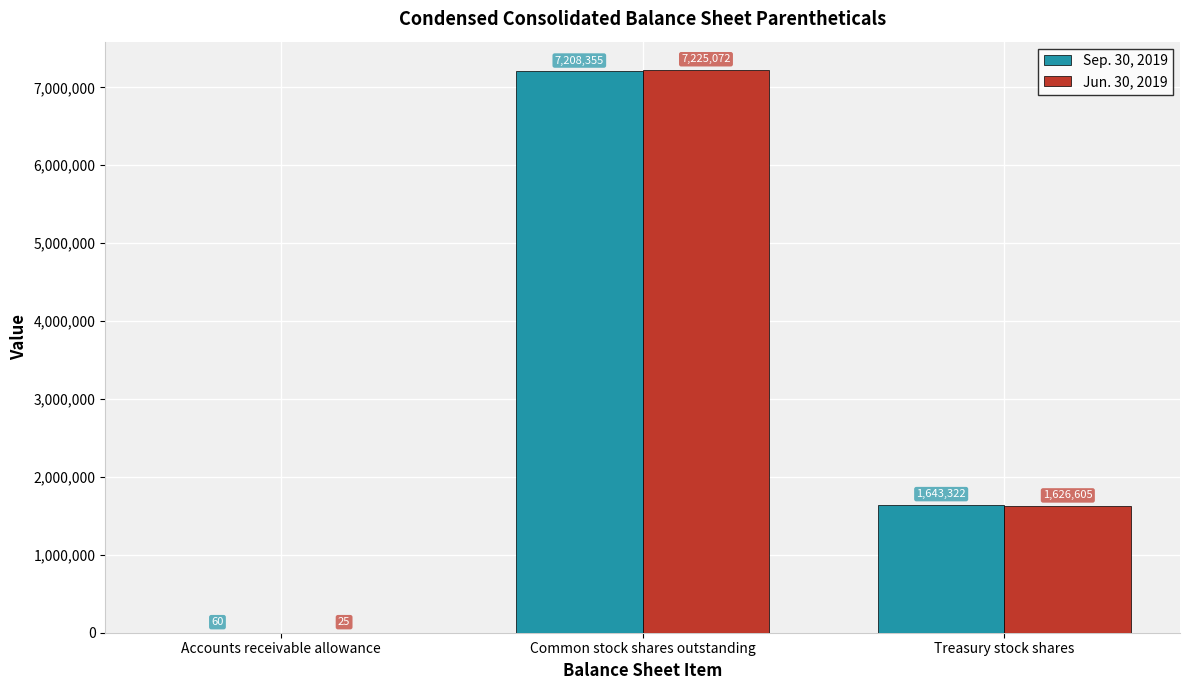

The Sep. 30, 2019 series shows 7208355 at Common stock shares outstanding. True or false?

True